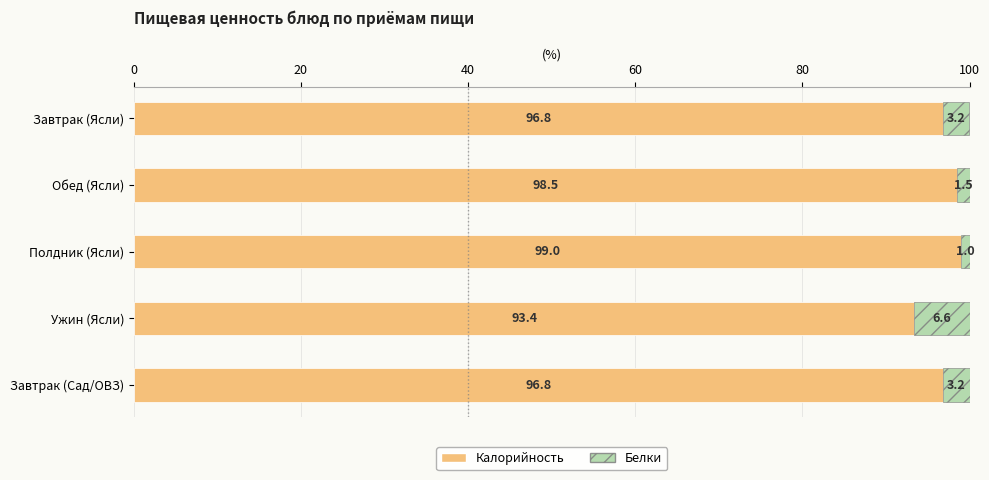

What value does the Калорийность series have at Полдник (Ясли)?

99.0